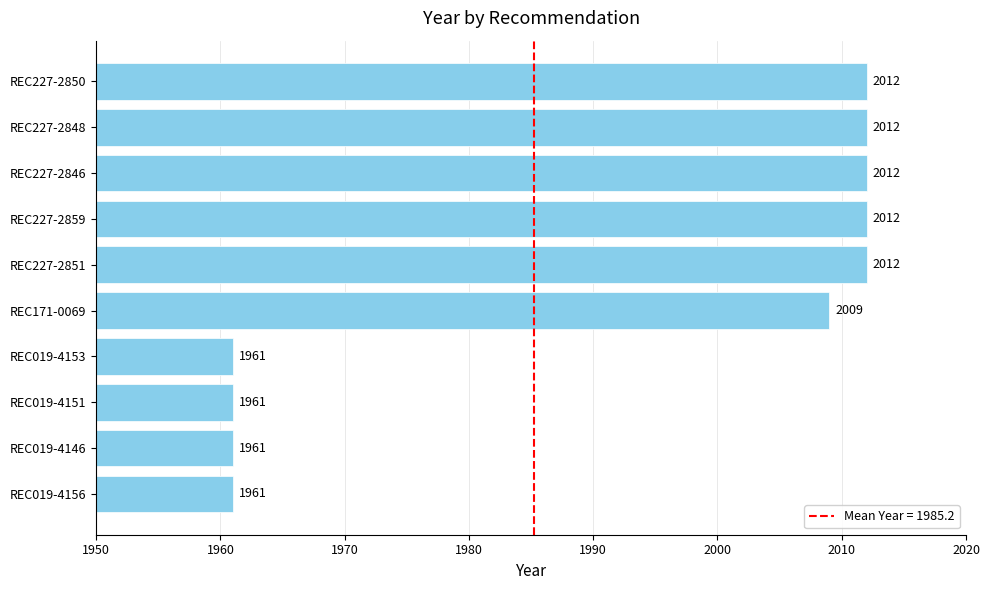

True or false: the data shows 874 at REC019-4146.

False